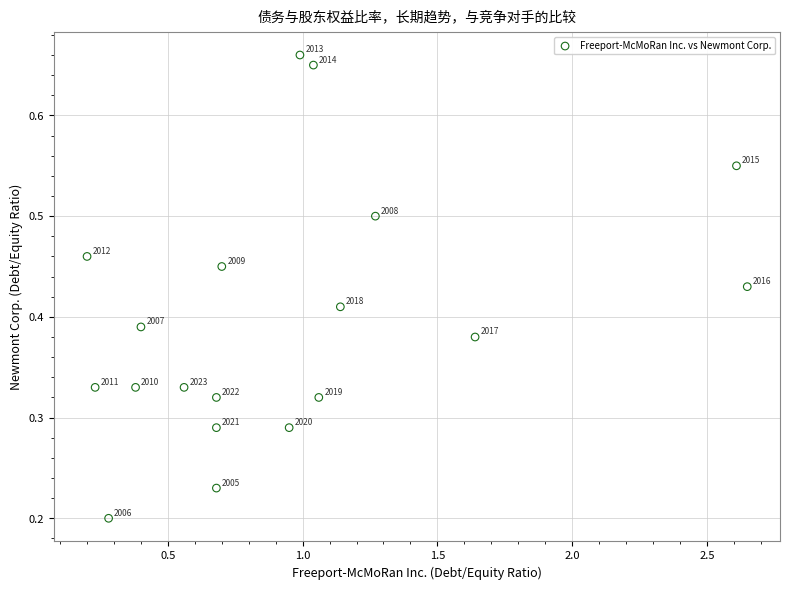

What is the range of X values (max minus min)?

2.4